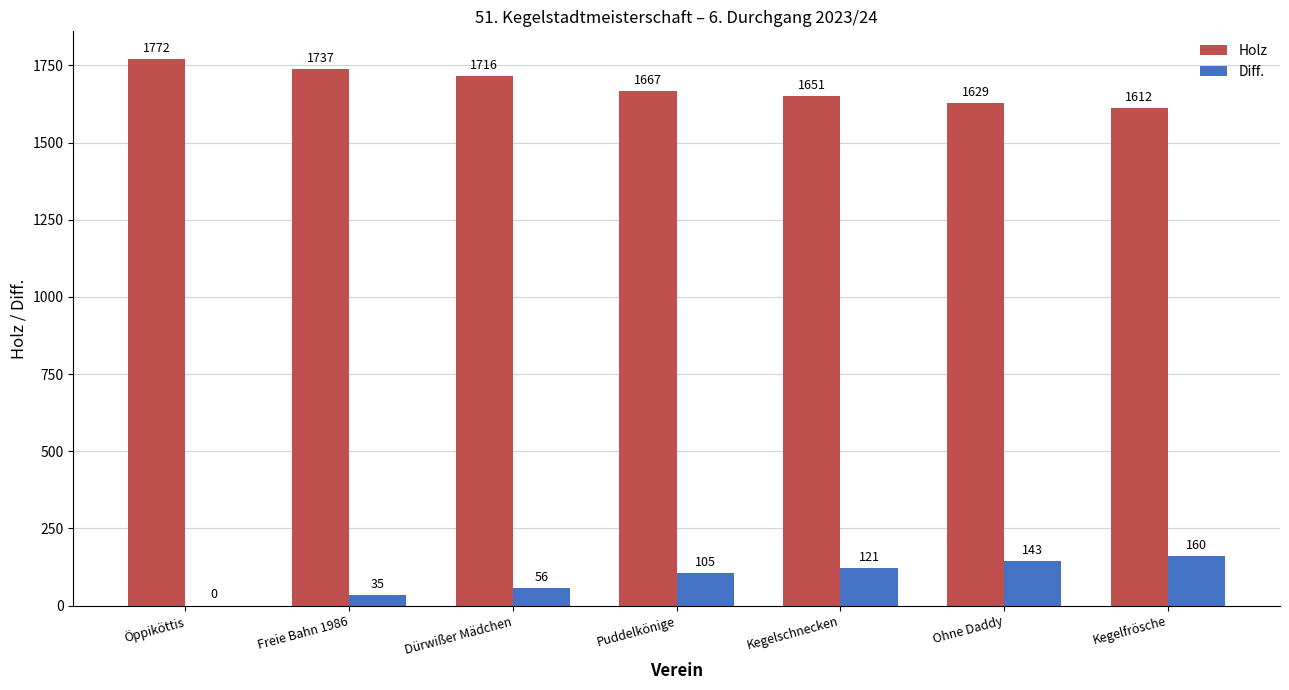

Read the Diff. value at Ohne Daddy, to the nearest 10.

140